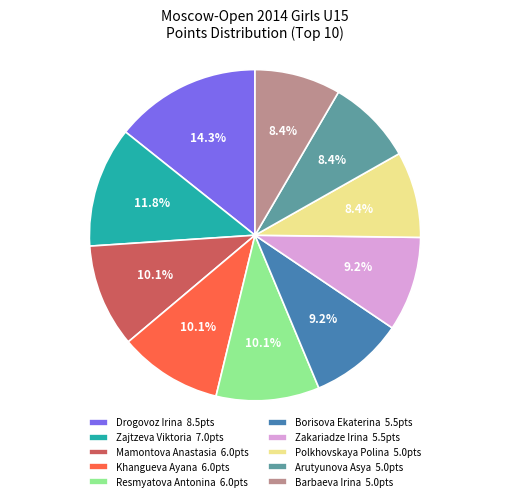

Is there a majority slice in this chart?

No